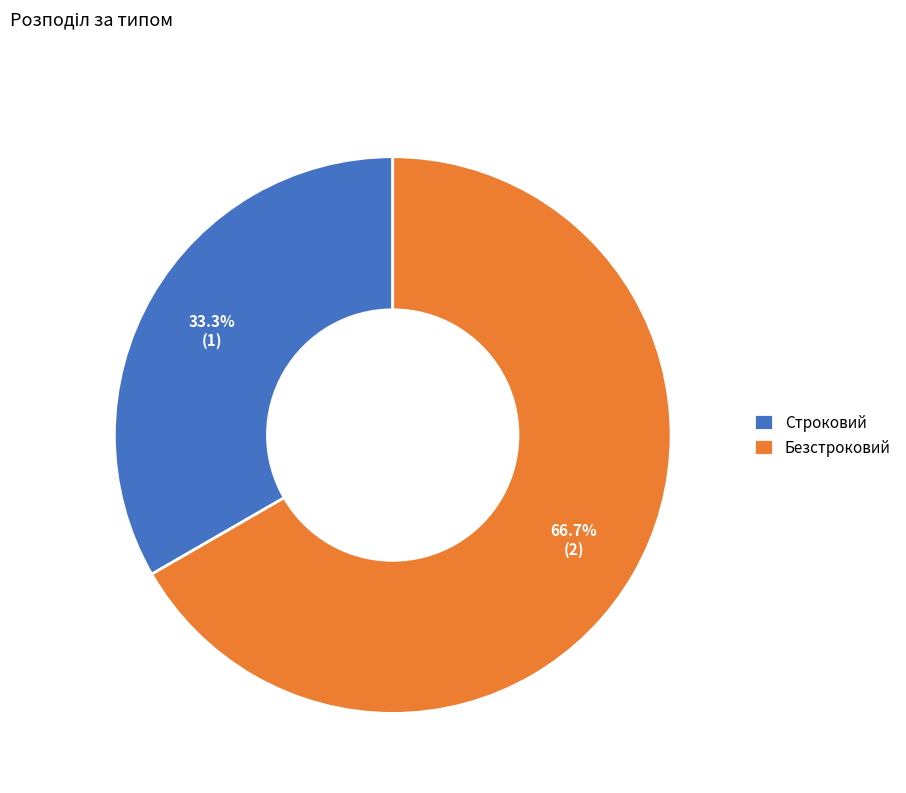

What percentage is the Строковий slice, to the nearest percent?

33%